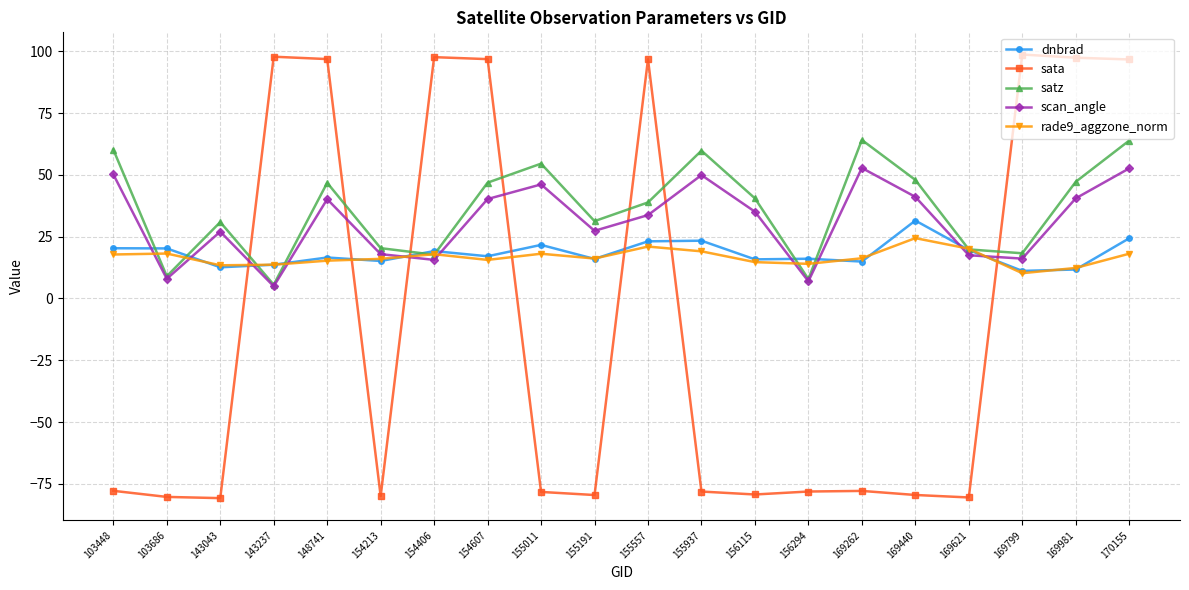

How many data points does each series have?

20